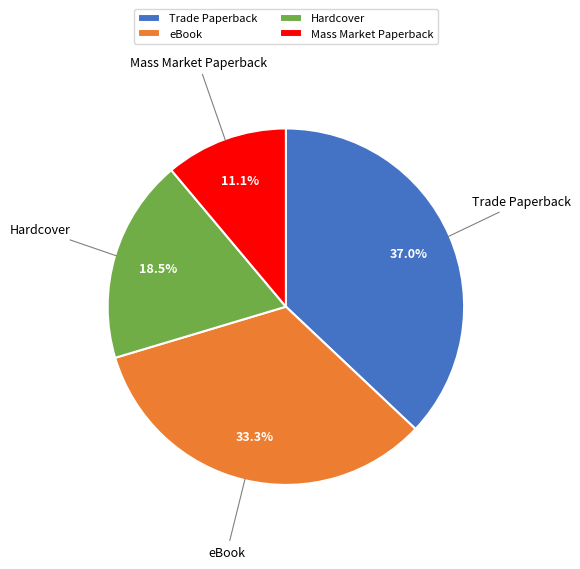

What is the largest slice in the pie chart?

Trade Paperback